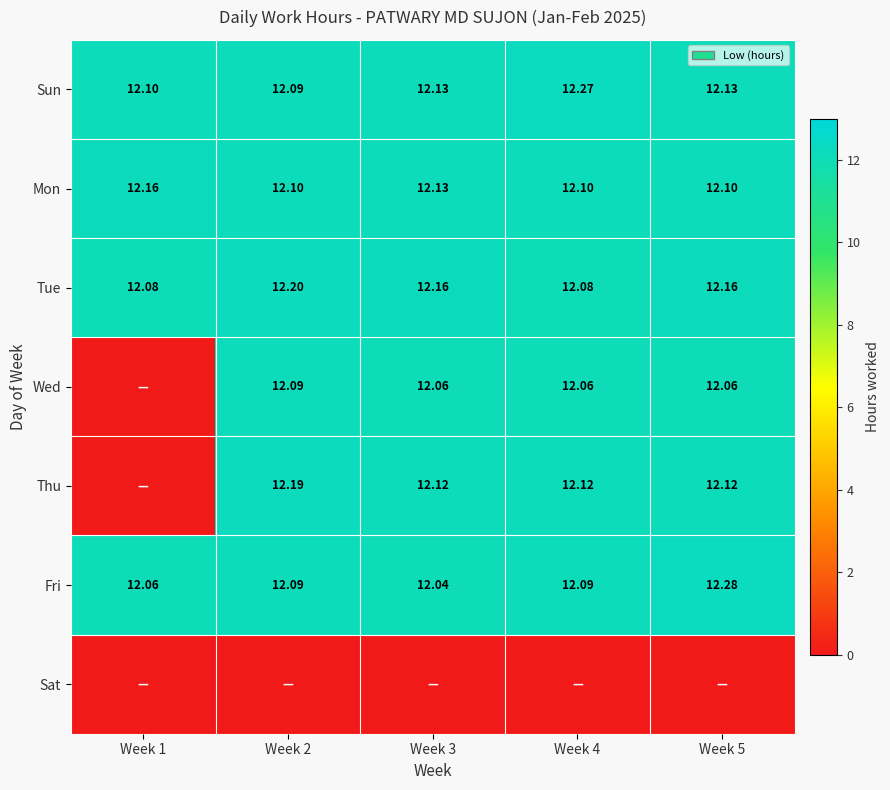

The Thu series shows 12.1 at Week 4. True or false?

True